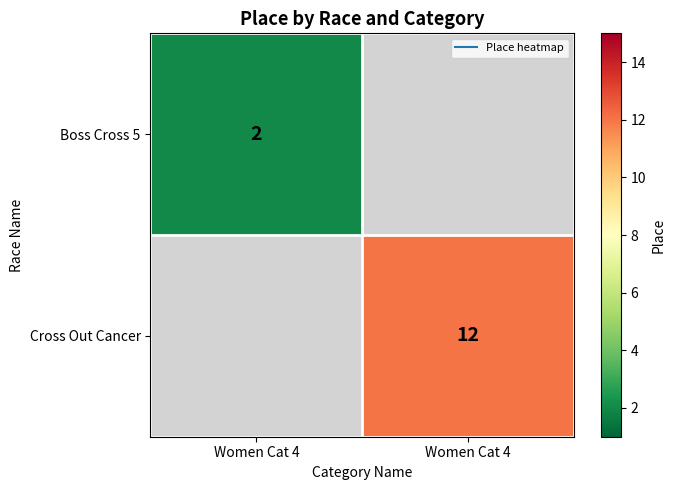

True or false: Cross Out Cancer has a value of 12.0 at Women Cat 4.

True